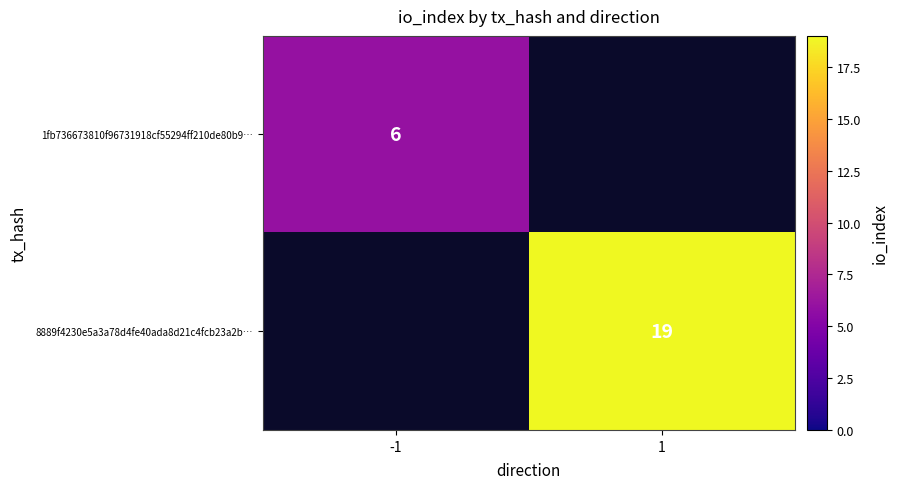

Is it true that 1fb736673810f96731918cf55294ff210de80b9… equals 6 at -1?

True